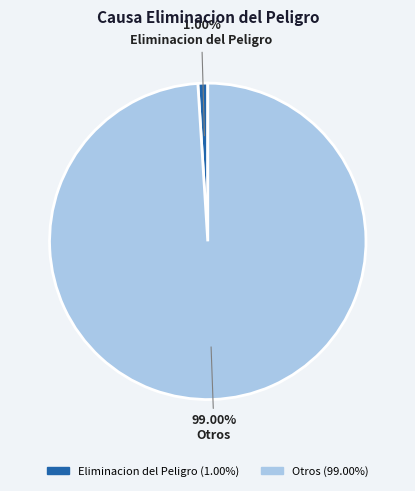

Which category has the smallest portion of the pie?

Eliminacion del Peligro